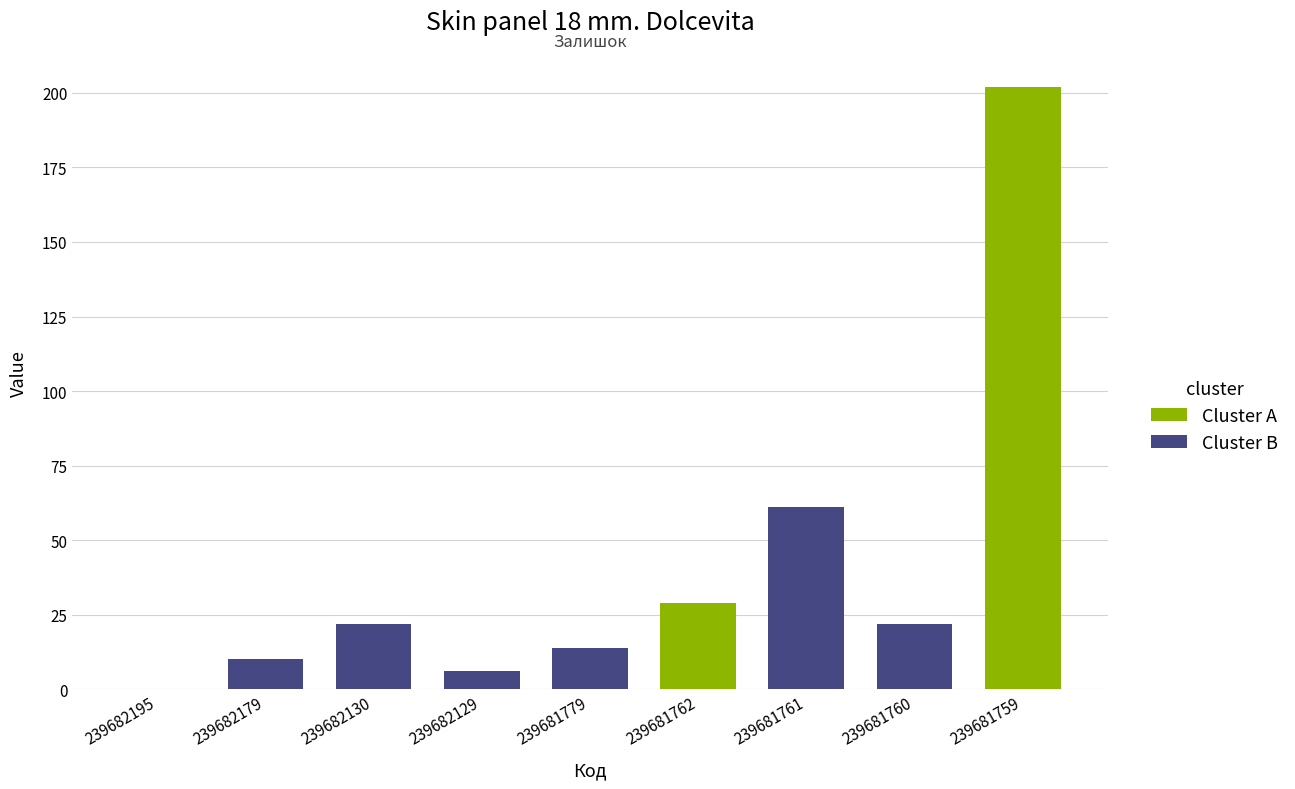

Between 239682195 and 239681759, which is larger?

239681759